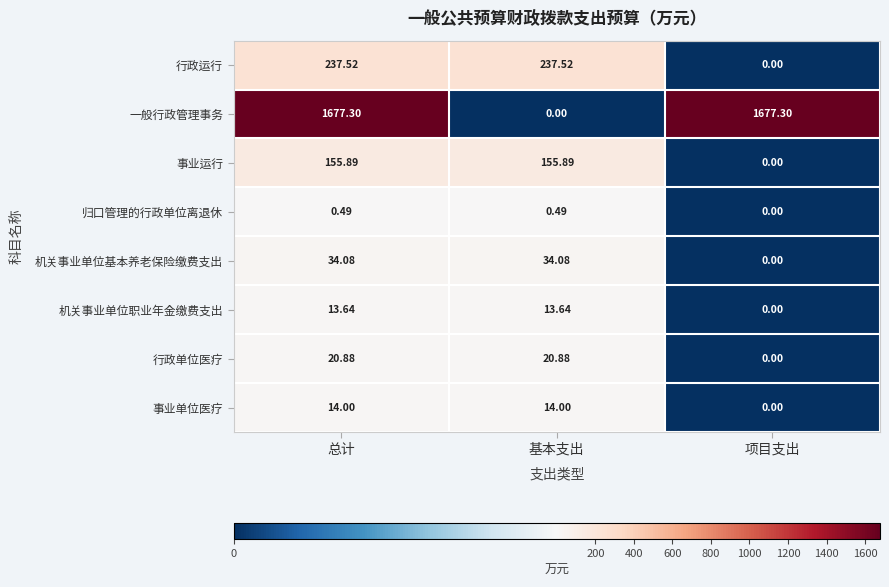

How many data points does each series have?

3